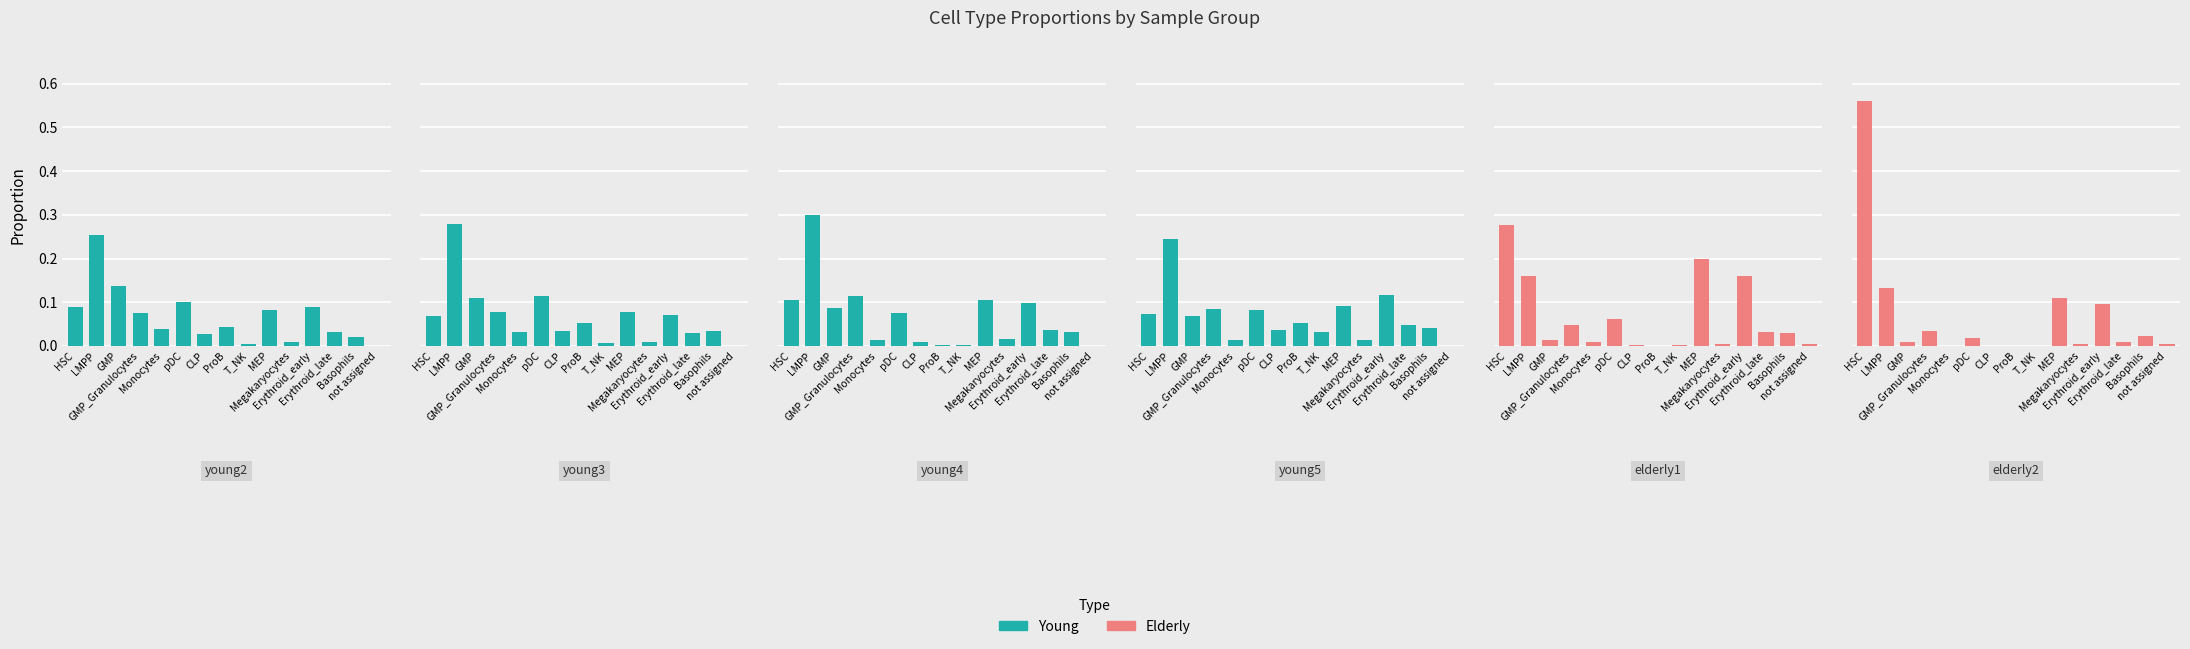

List the labels in order of young5 value, smallest first.

not assigned, Megakaryocytes, Monocytes, T_NK, CLP, Basophils, Erythroid_late, ProB, GMP, HSC, pDC, GMP_Granulocytes, MEP, Erythroid_early, LMPP